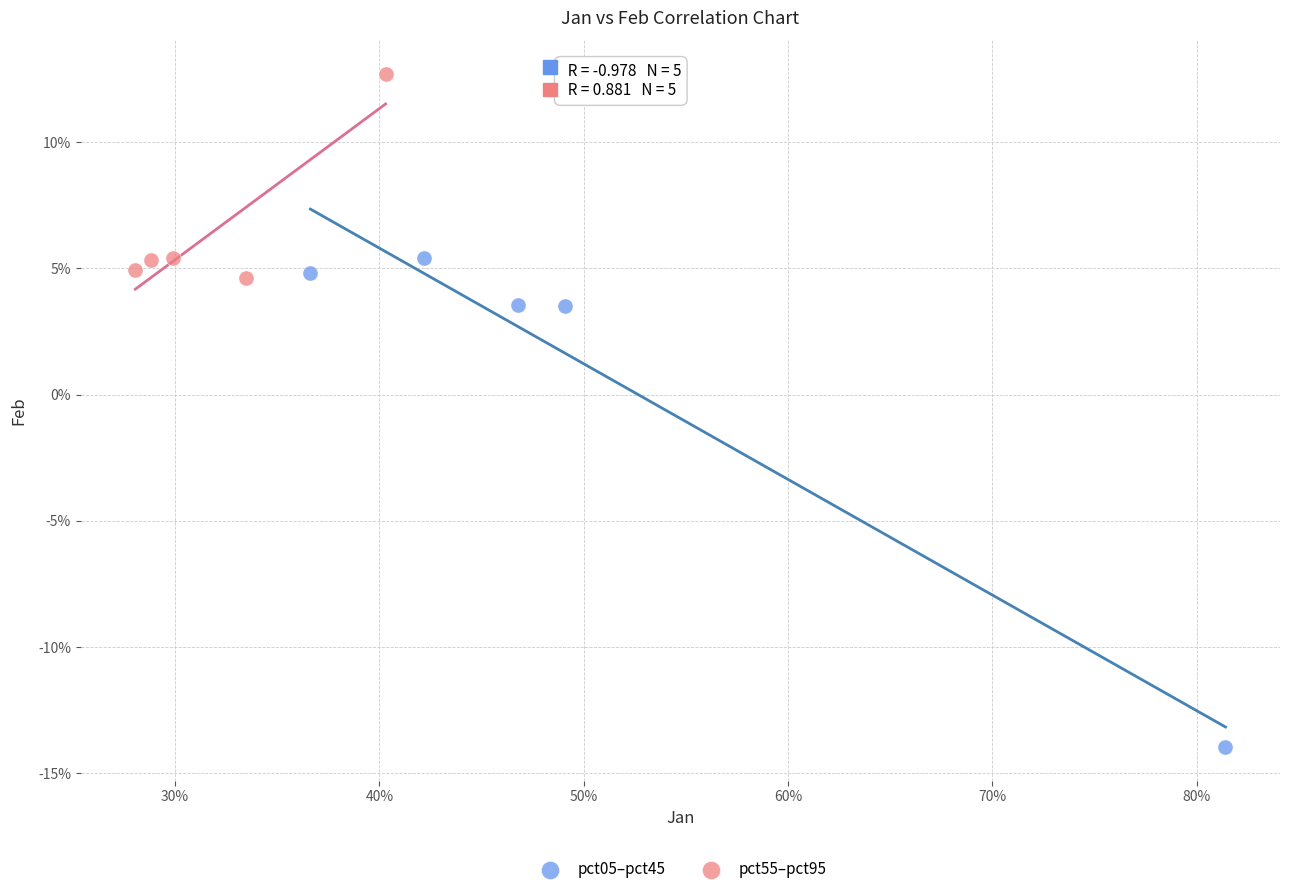

Which series has the largest Y range (max minus min)?

pct05–pct45